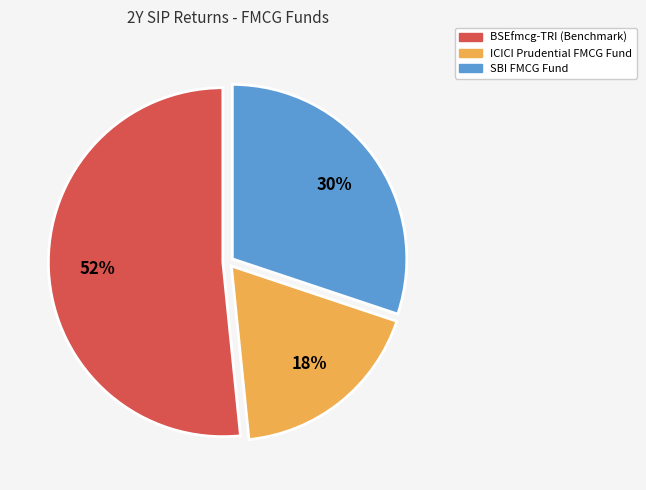

Is the sum of SBI FMCG Fund and BSEfmcg-TRI (Benchmark) greater than half?

Yes